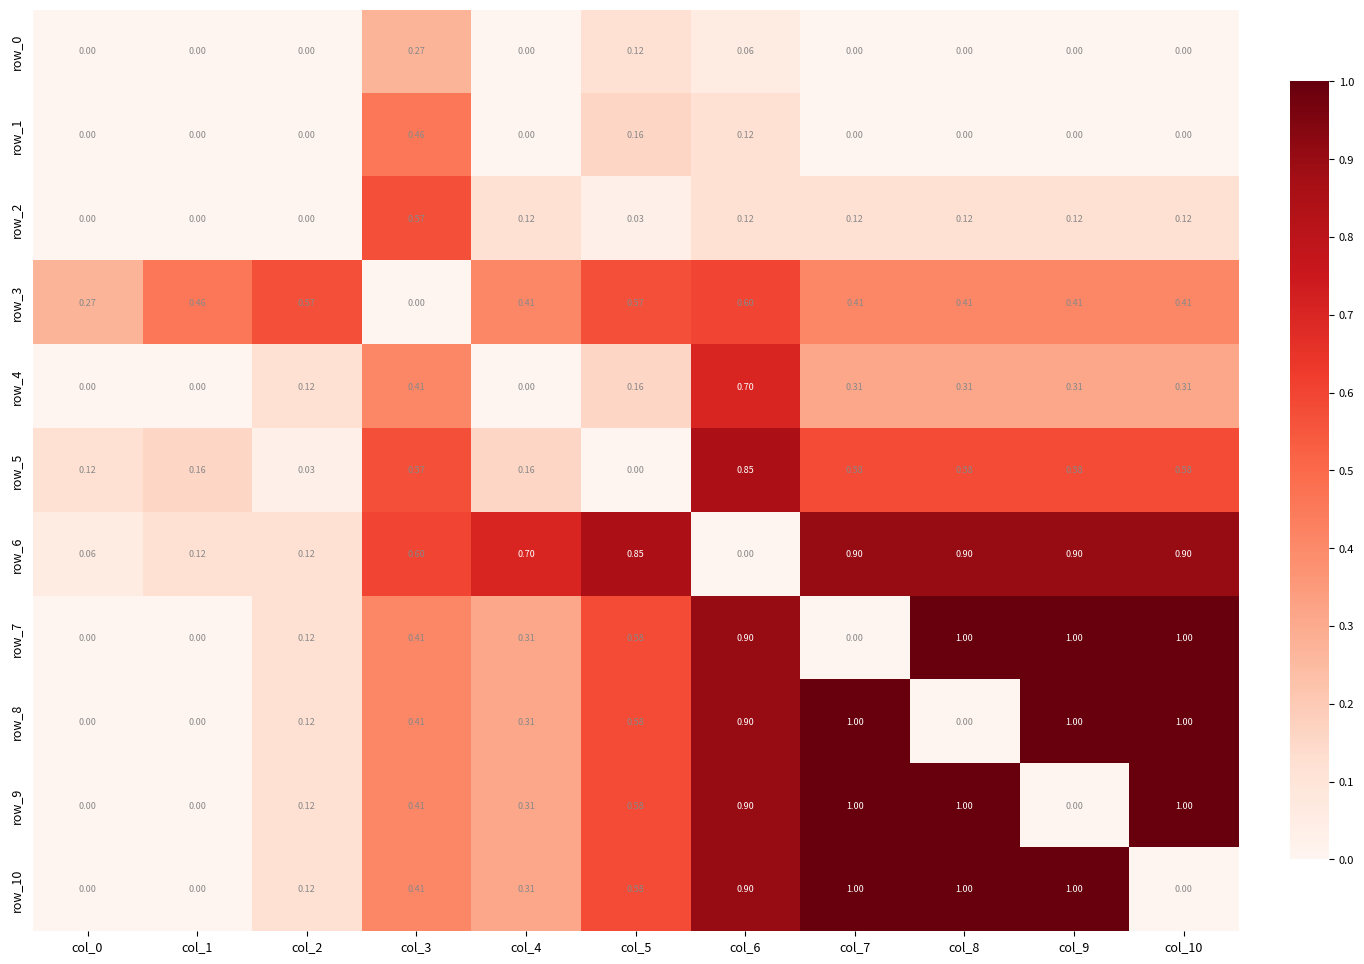

Is the value of row_8 at col_6 greater than the value of row_0 at col_8?

Yes